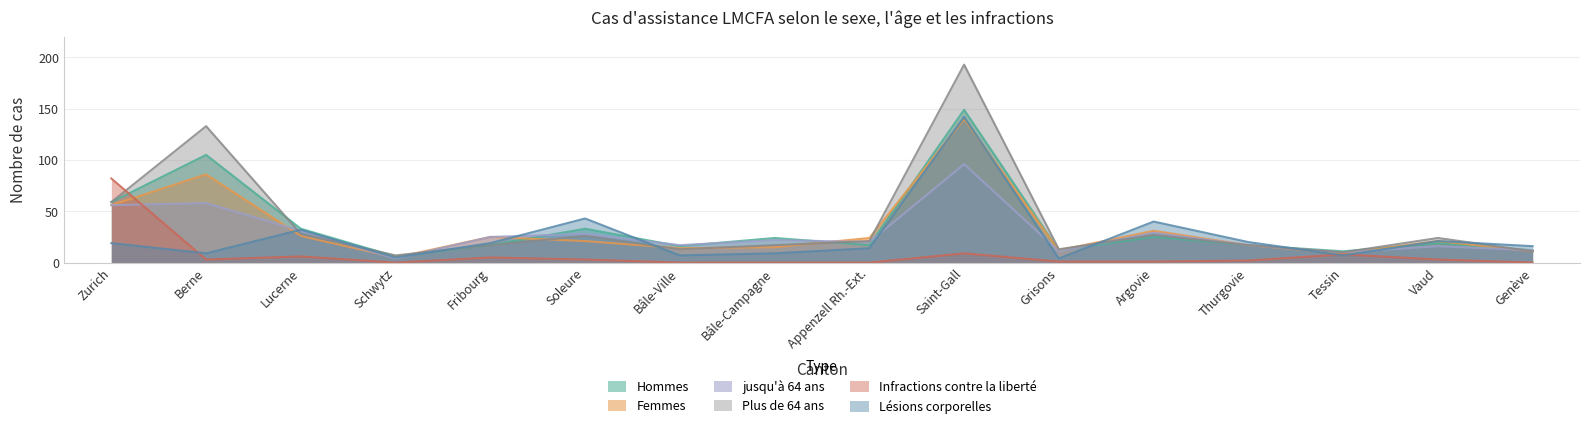

Reading left to right, transcribe all the data shown in this chart.

Hommes: Zurich=59	Berne=105	Lucerne=33	Schwytz=6	Fribourg=17	Soleure=33	Bâle-Ville=16	Bâle-Campagne=24	Appenzell Rh.-Ext.=17	Saint-Gall=149	Grisons=12	Argovie=25	Thurgovie=17	Tessin=11	Vaud=19	Genève=12
Femmes: Zurich=56	Berne=86	Lucerne=26	Schwytz=5	Fribourg=25	Soleure=21	Bâle-Ville=14	Bâle-Campagne=15	Appenzell Rh.-Ext.=24	Saint-Gall=140	Grisons=12	Argovie=31	Thurgovie=17	Tessin=9	Vaud=21	Genève=11
jusqu'à 64 ans: Zurich=56	Berne=58	Lucerne=31	Schwytz=4	Fribourg=25	Soleure=28	Bâle-Ville=17	Bâle-Campagne=22	Appenzell Rh.-Ext.=20	Saint-Gall=96	Grisons=11	Argovie=29	Thurgovie=17	Tessin=10	Vaud=16	Genève=12
Plus de 64 ans: Zurich=59	Berne=133	Lucerne=28	Schwytz=7	Fribourg=17	Soleure=26	Bâle-Ville=13	Bâle-Campagne=17	Appenzell Rh.-Ext.=21	Saint-Gall=193	Grisons=13	Argovie=27	Thurgovie=17	Tessin=10	Vaud=24	Genève=11
Infractions contre la liberté: Zurich=82	Berne=3	Lucerne=6	Schwytz=0	Fribourg=5	Soleure=3	Bâle-Ville=0	Bâle-Campagne=0	Appenzell Rh.-Ext.=0	Saint-Gall=9	Grisons=1	Argovie=1	Thurgovie=2	Tessin=8	Vaud=3	Genève=0
Lésions corporelles: Zurich=19	Berne=9	Lucerne=32	Schwytz=5	Fribourg=19	Soleure=43	Bâle-Ville=7	Bâle-Campagne=9	Appenzell Rh.-Ext.=14	Saint-Gall=142	Grisons=4	Argovie=40	Thurgovie=20	Tessin=7	Vaud=21	Genève=16